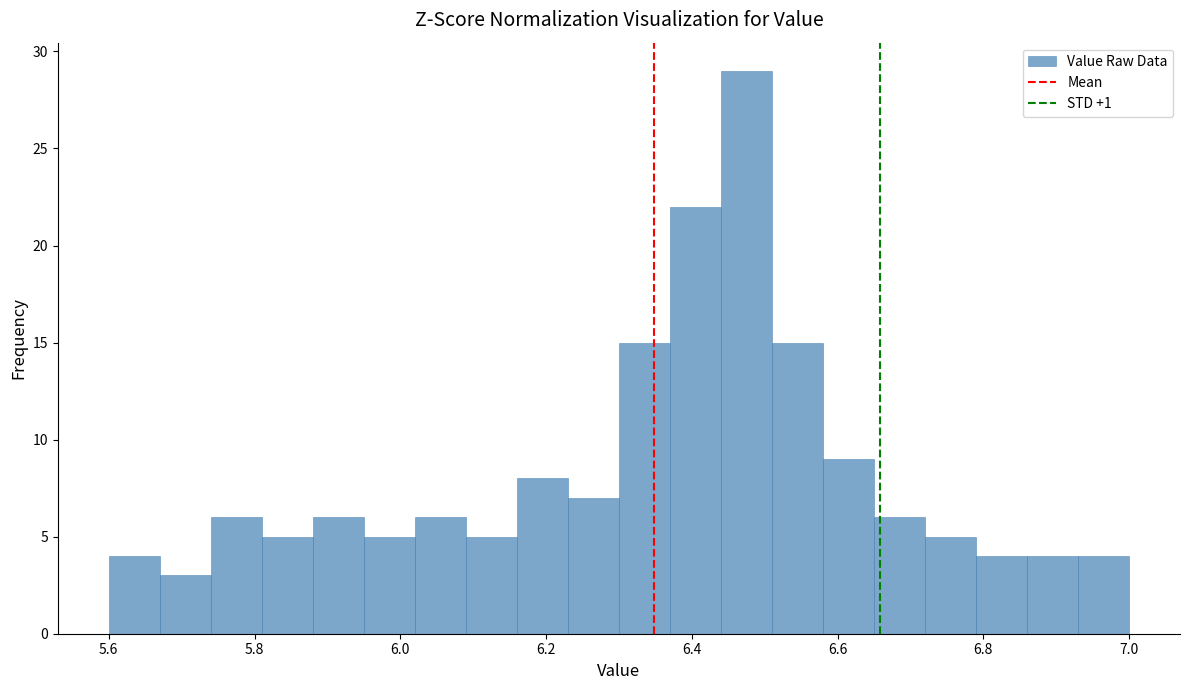

Read against the x-axis, roughly where is the centre of the tallest bar?

6.48